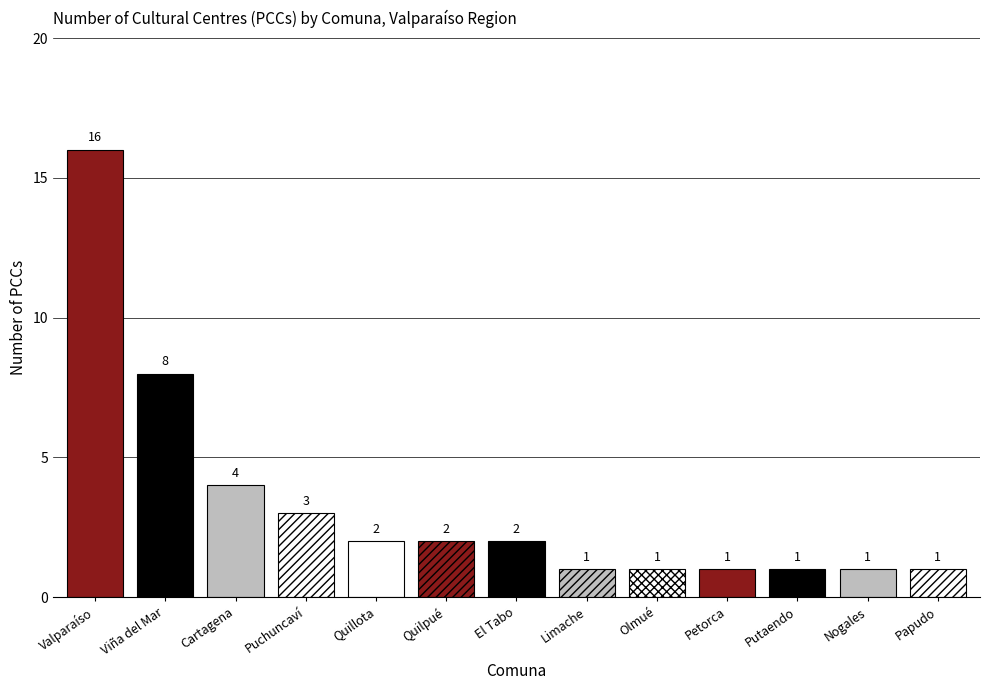

The value at Valparaíso is 16. True or false?

True